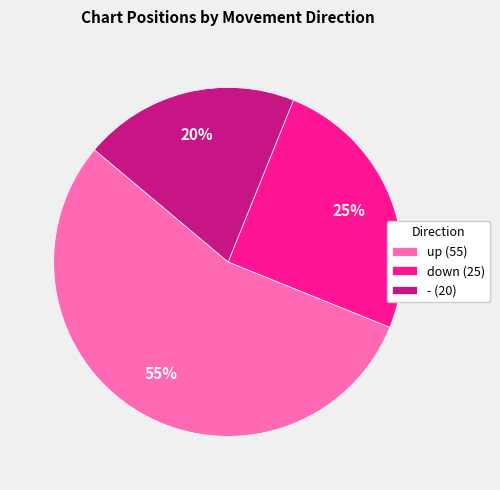

Is the sum of down (25) and - (20) greater than half?

No